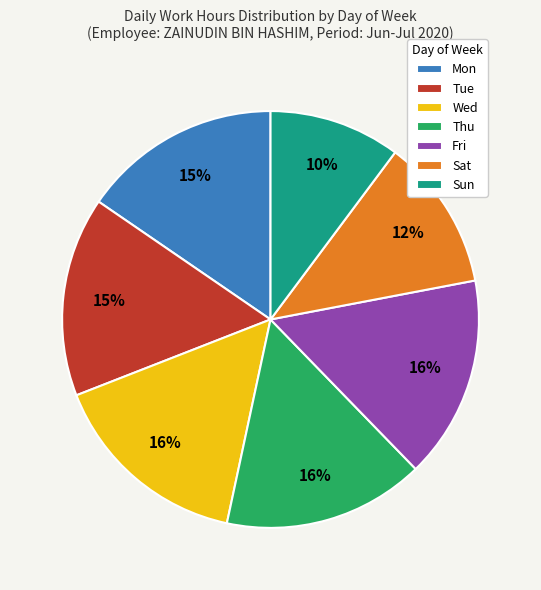

How many slices are in this pie chart?

7